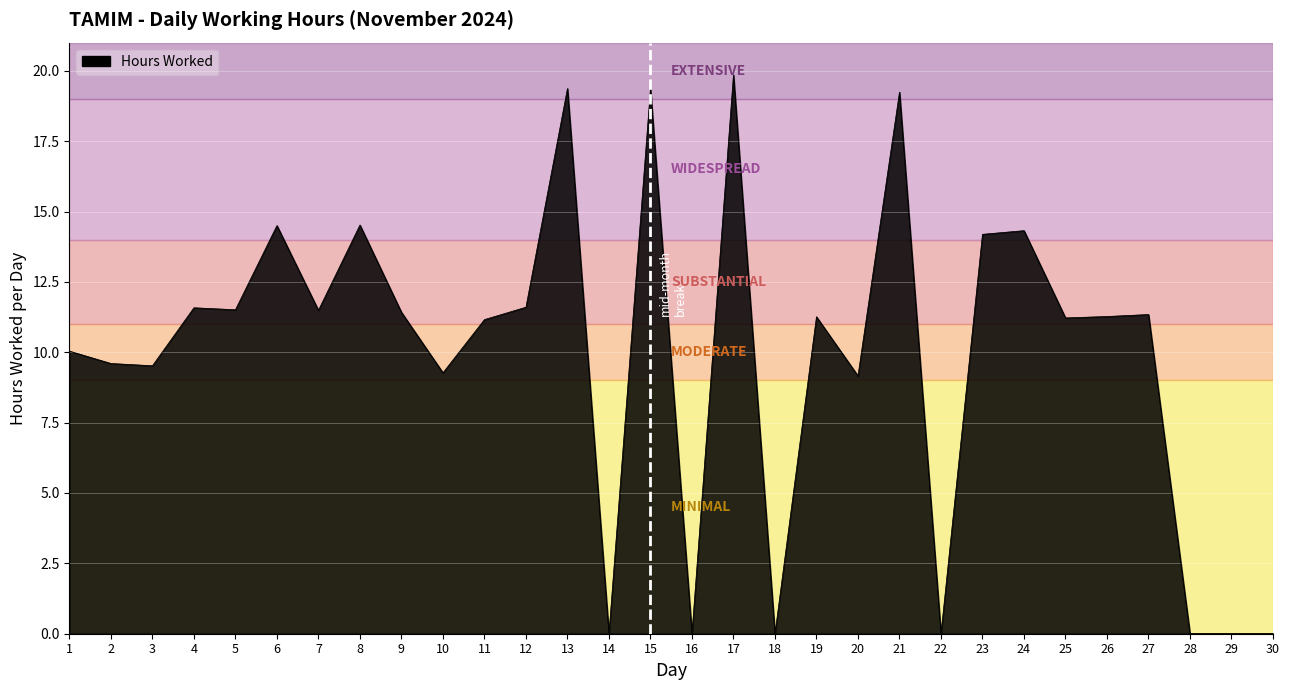

At which category does the chart reach its peak across all series?

17